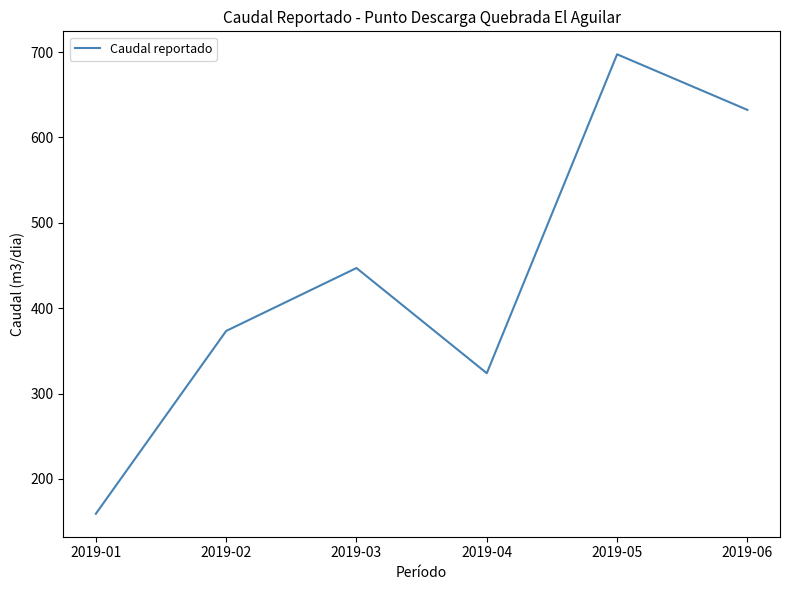

How many interior local peaks (higher than both neighbors) does the data have?

2